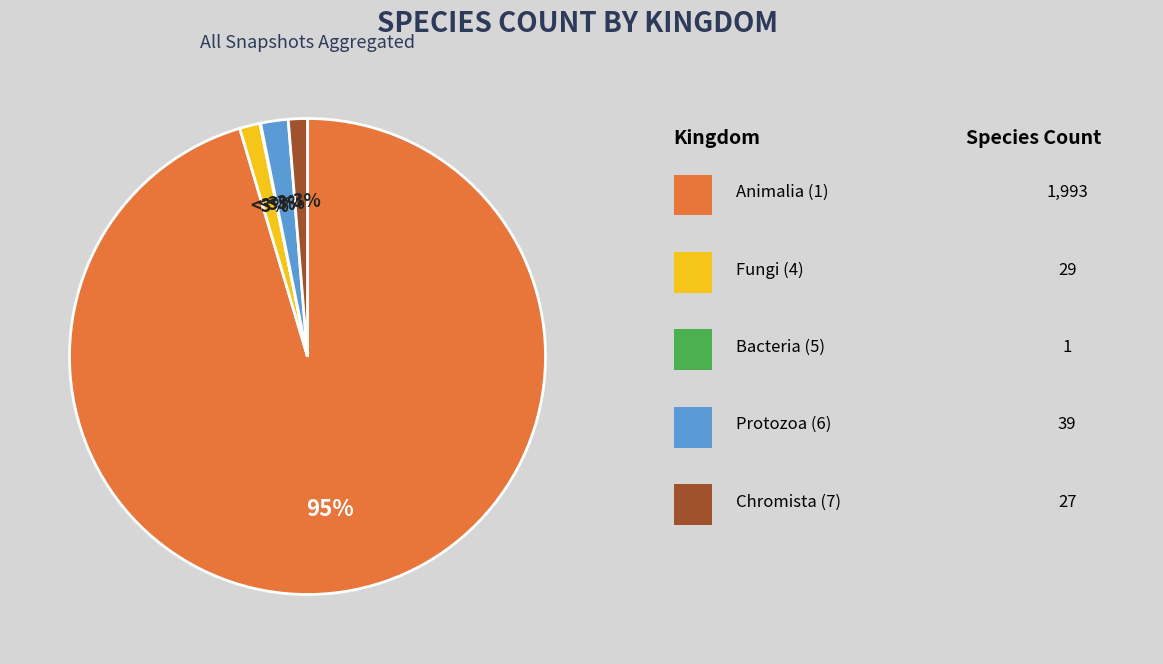

Which has a higher value, 7 or 4?

4